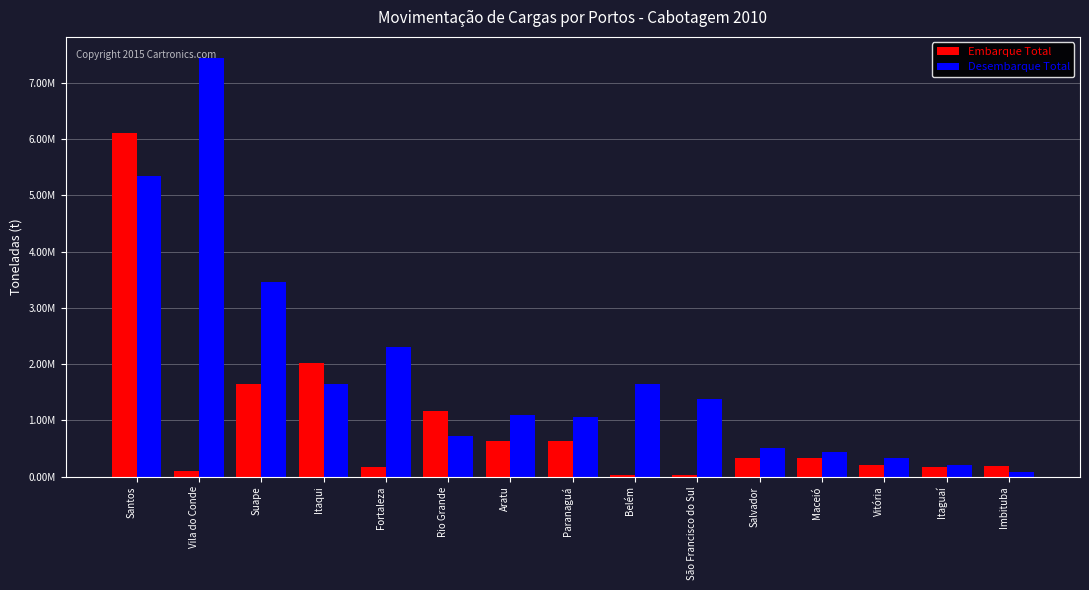

Reading left to right, list all the values displayed in this chart.

Embarque Total: 6099919.7	103752.1	1651599.1	2026037.7	169118.3	1168116.0	636493.7	628500.3	23690.0	32778.0	338773.4	328301.8	214515.0	162685.7	188438.4
Desembarque Total: 5346347.1	7442031.8	3462739.3	1643839.8	2296185.2	721082.6	1100841.2	1064825.9	1652646.5	1383031.7	507208.1	431914.4	336153.2	208177.1	88085.9